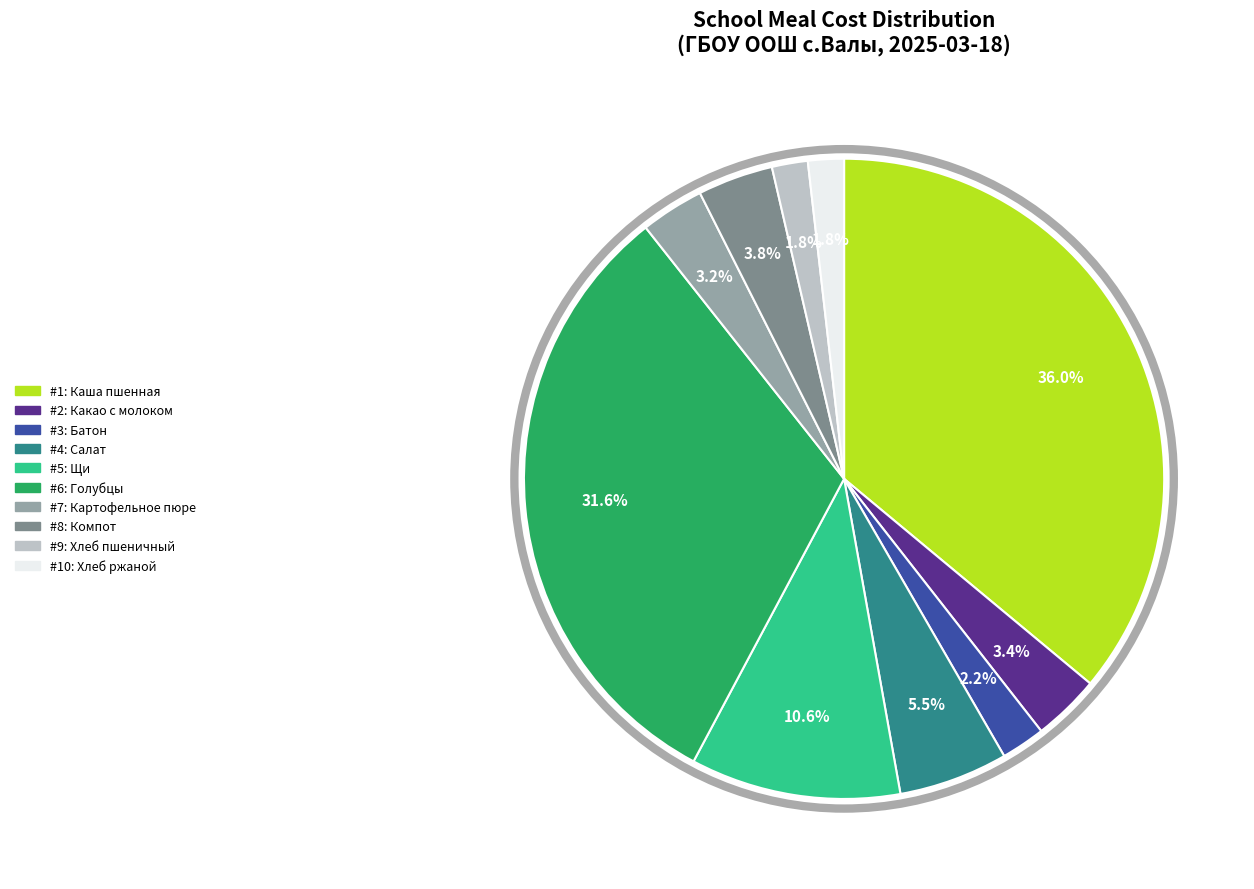

Approximately how many times larger is the value at #3: Батон compared to #4: Салат?

0.4